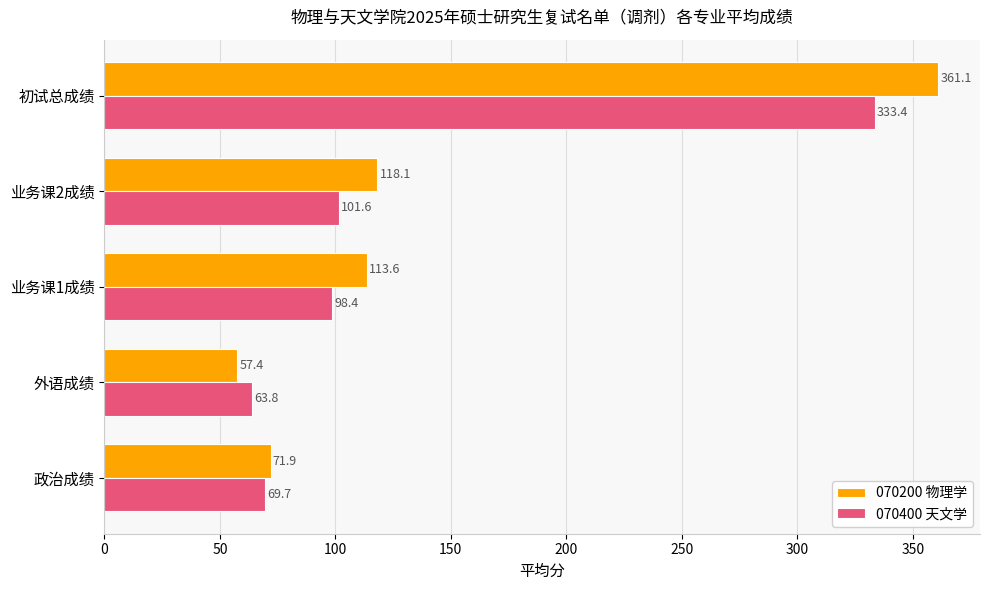

True or false: 070200 物理学 has a value of 197.2 at 业务课1成绩.

False